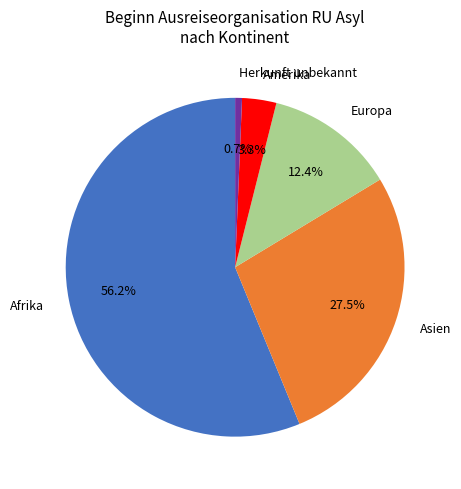

Rank the categories by value from highest to lowest.

Afrika, Asien, Europa, Amerika, Herkunft unbekannt